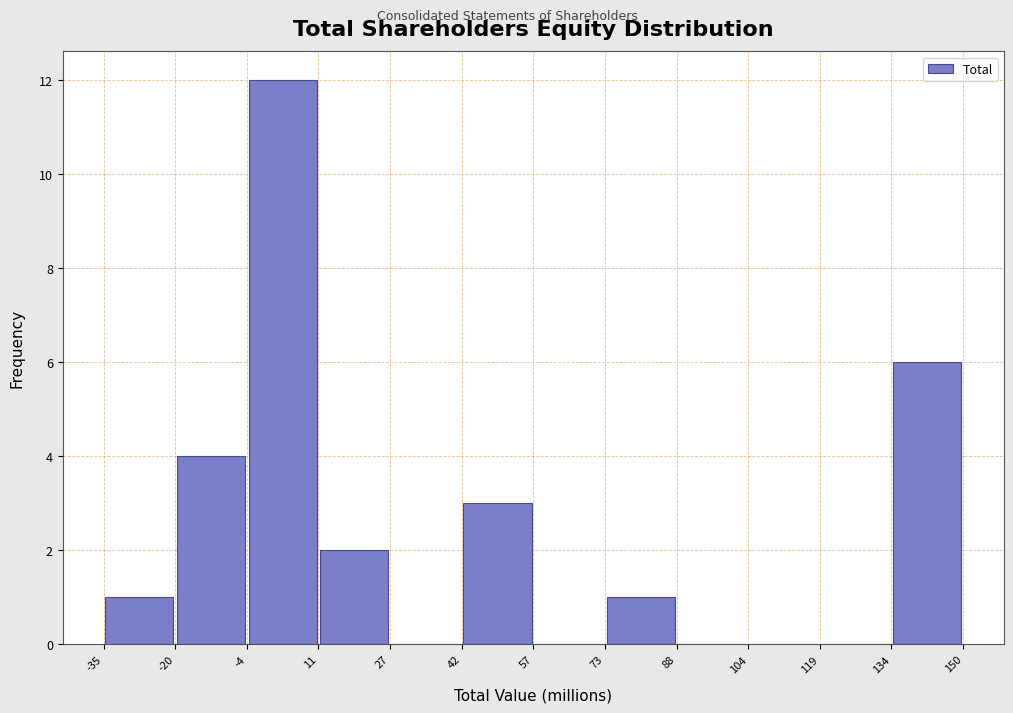

What is the height of the bar covering 42 to 57 on the x-axis? The values are not printed on the chart, so give them approximately, as read against the axis.

3